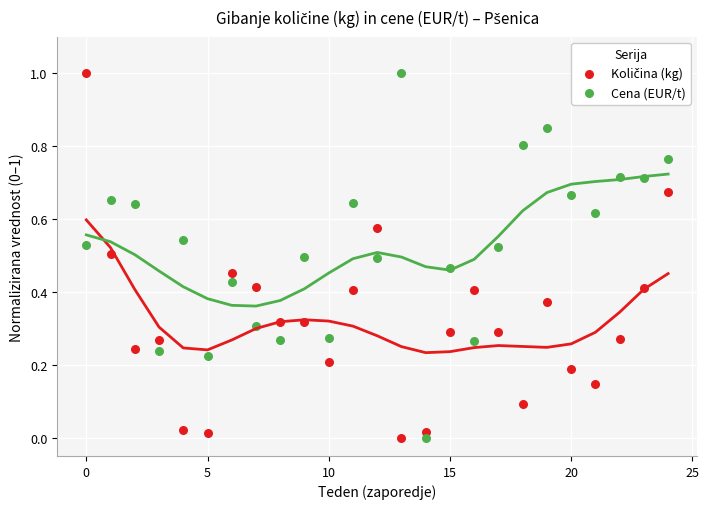

Across all data points, what is the range of Y values (max minus min)?

1.0